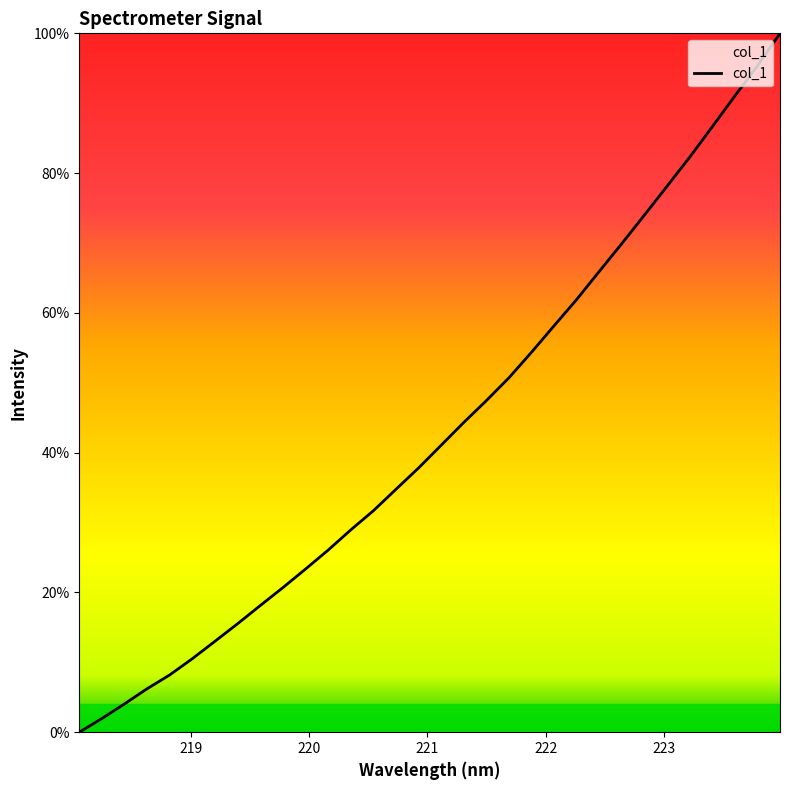

Reading left to right, list all the values displayed in this chart.

0.0	2.0	4.0	6.2	8.2	10.5	13.0	15.5	18.1	20.7	23.3	26.1	28.9	31.7	34.8	37.8	41.1	44.3	47.5	50.7	54.4	58.2	61.9	65.9	69.9	74.0	78.1	82.3	86.6	91.0	95.3	100.0